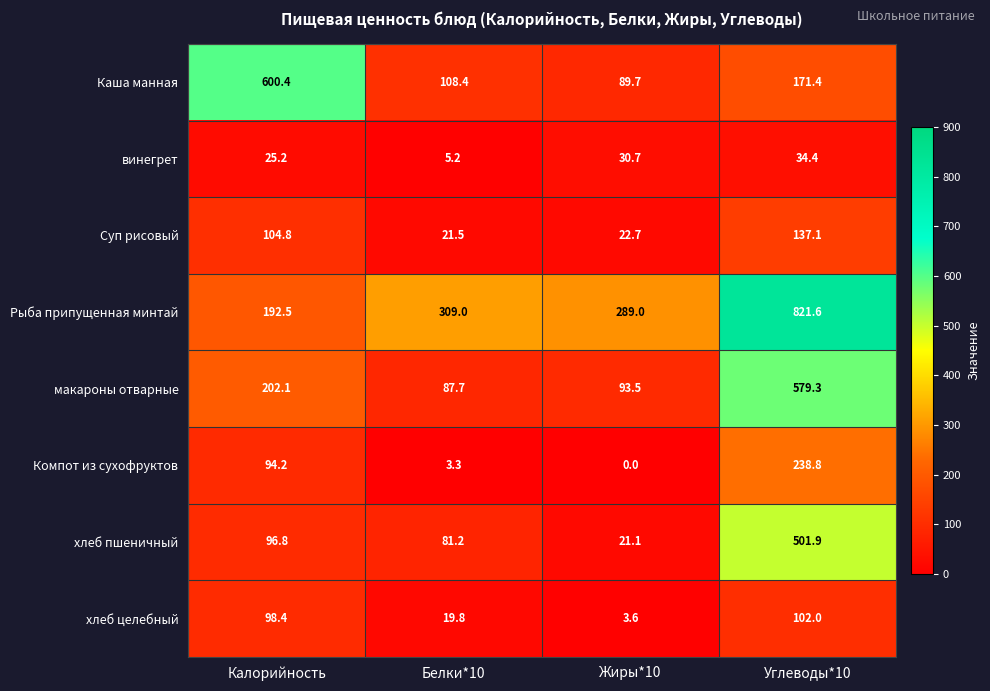

List the series in order of their peak value, lowest first.

винегрет, хлеб целебный, Суп рисовый, Компот из сухофруктов, хлеб пшеничный, макароны отварные, Каша манная, Рыба припущенная минтай